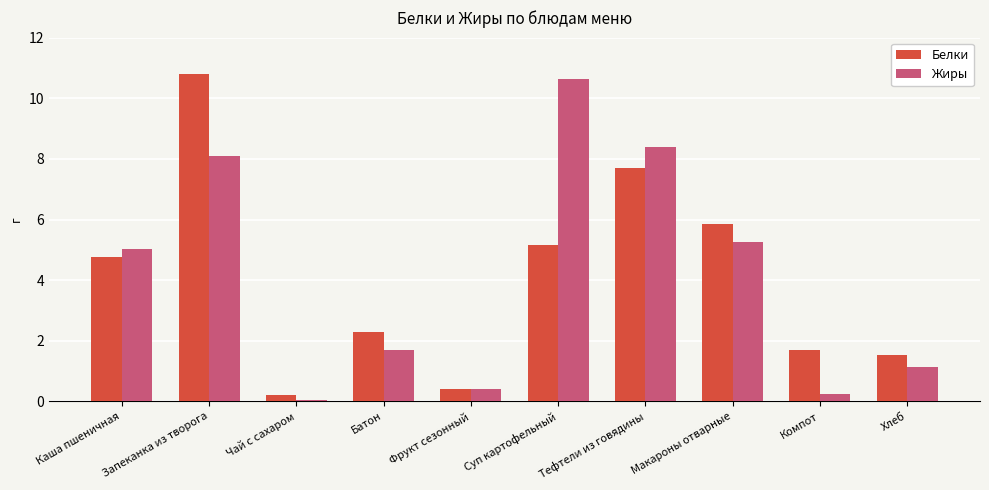

What is the label of the 1st bar from the right?

Хлеб